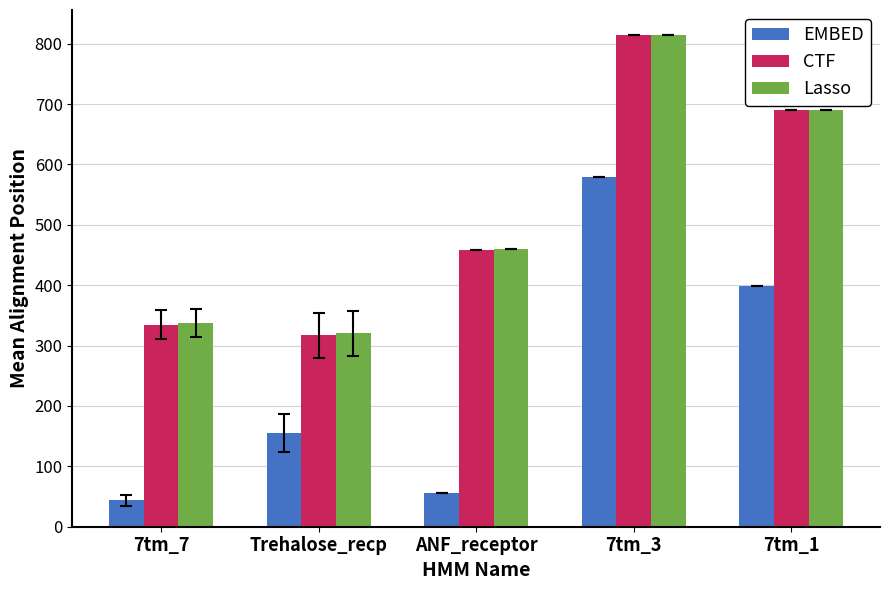

Which category has the highest value across all series?

7tm_3